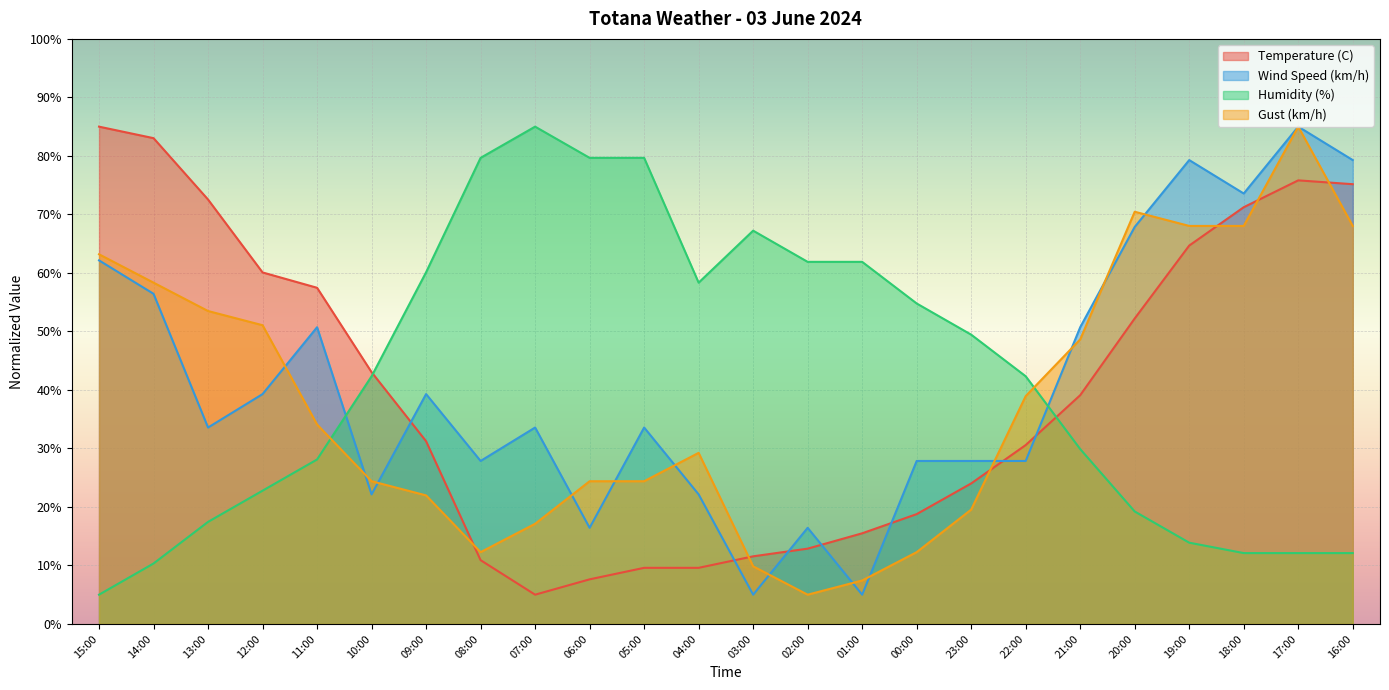

Is it true that Temperature (C) equals 24.0 at 23:00?

True